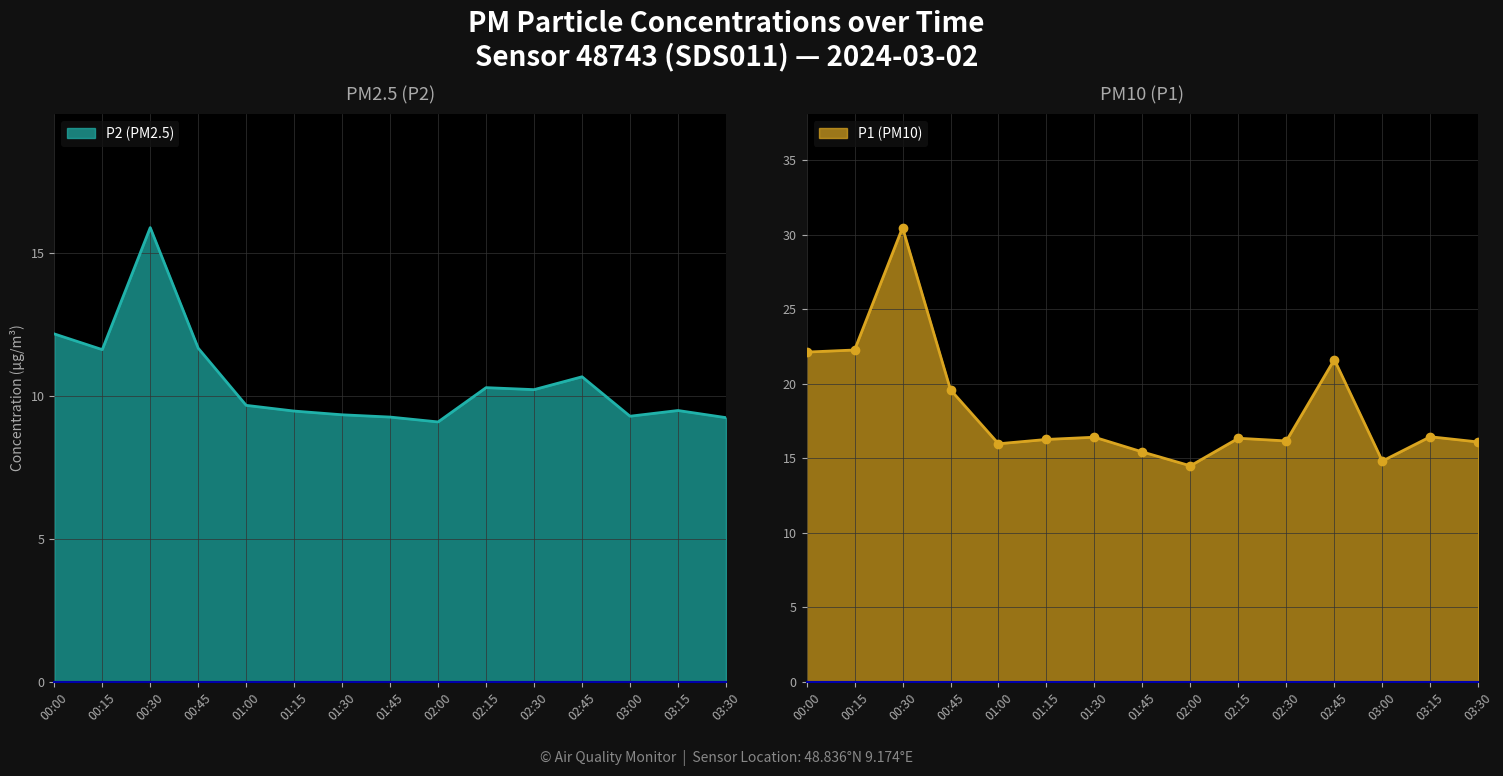

What is the label of the 8th point from the left?

01:45